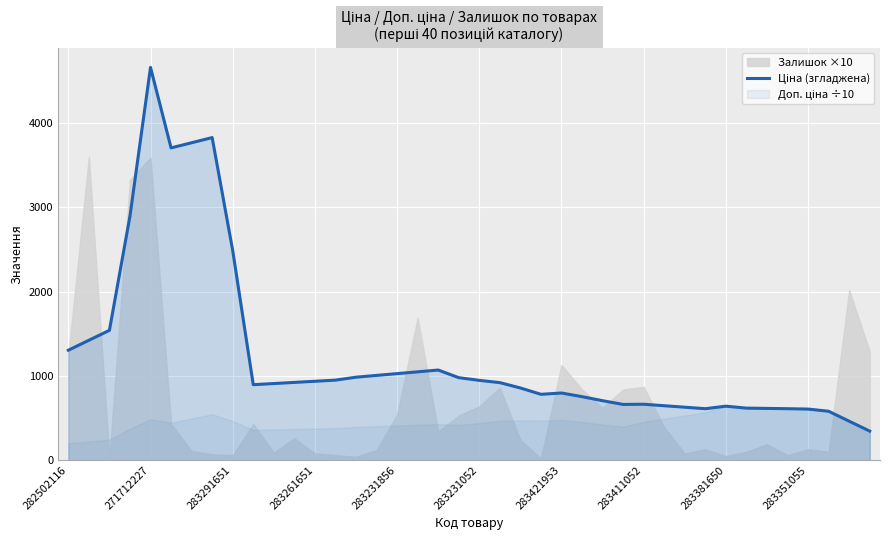

Reading left to right, extract all data points from this chart.

1304.9	1422.9	1540.8	2896.4	4661.4	3705.8	3767.0	3828.2	2488.1	895.9	909.4	922.9	936.5	950.0	984.8	1006.0	1027.3	1048.5	1069.8	979.2	947.3	920.3	856.8	781.7	797.1	753.9	705.9	661.7	663.8	646.2	628.6	611.0	640.9	617.7	614.3	611.0	606.6	580.5	462.7	344.8